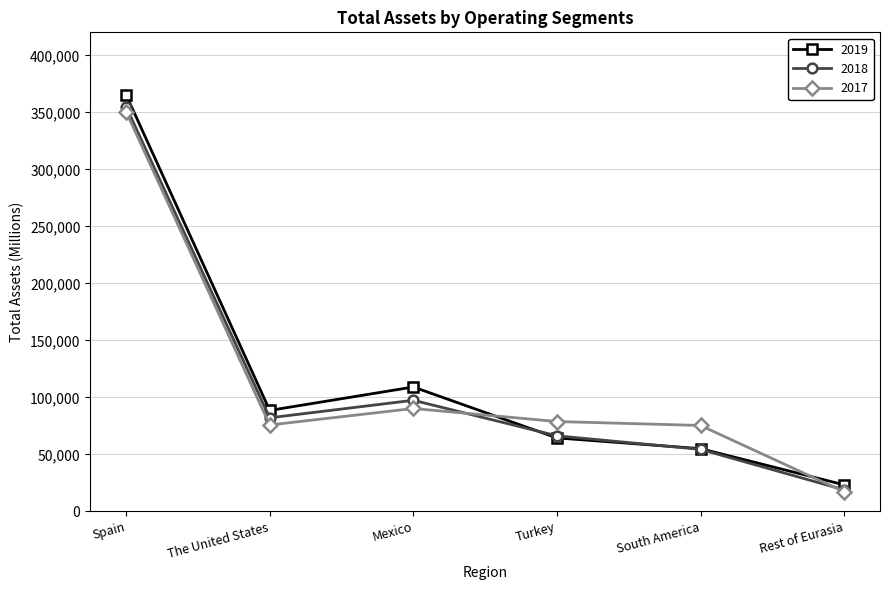

What is the difference between the highest and lowest values at Rest of Eurasia?

5983